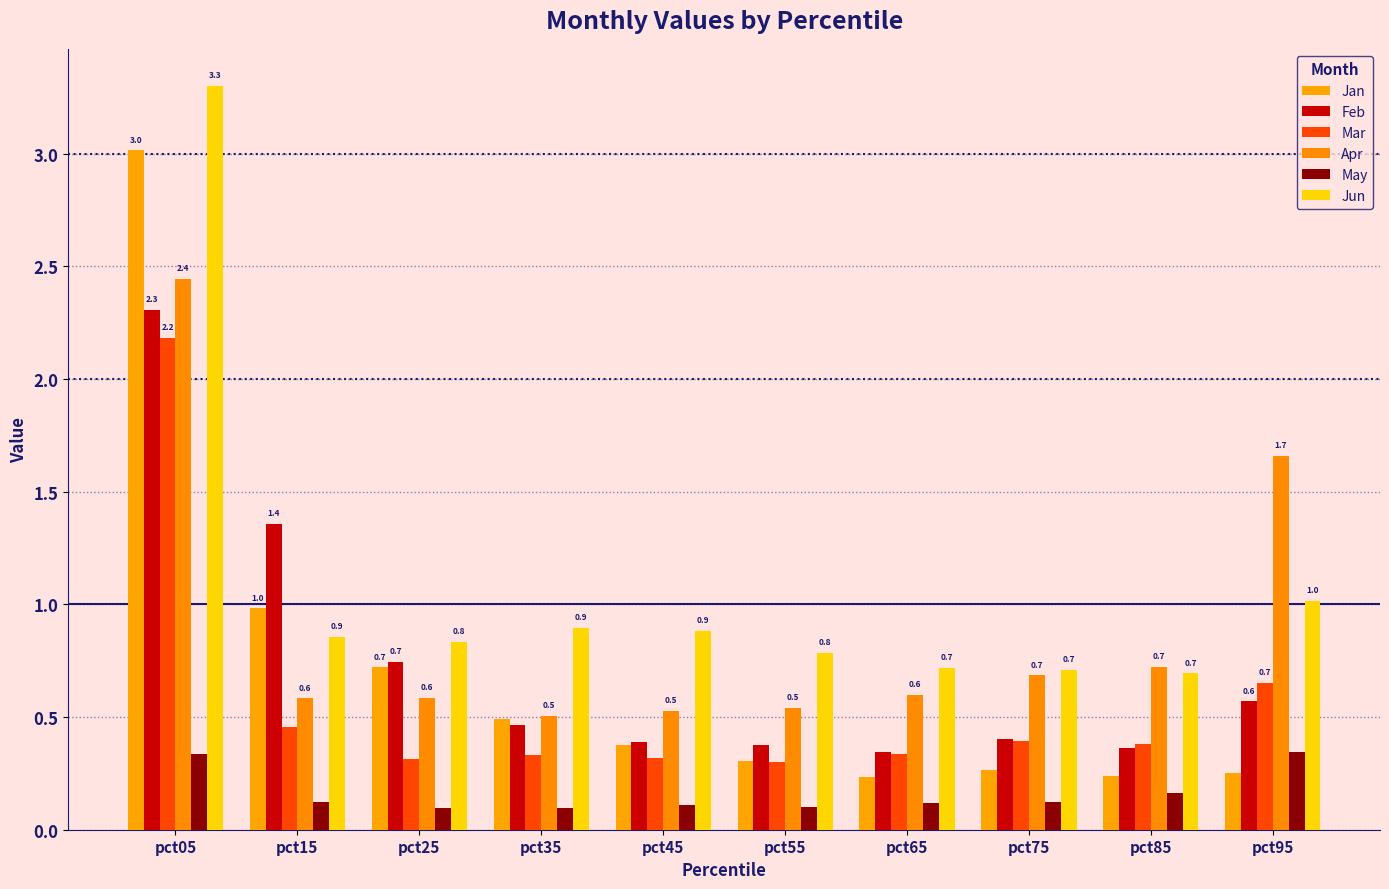

Which series has the largest total across all categories?

Jun